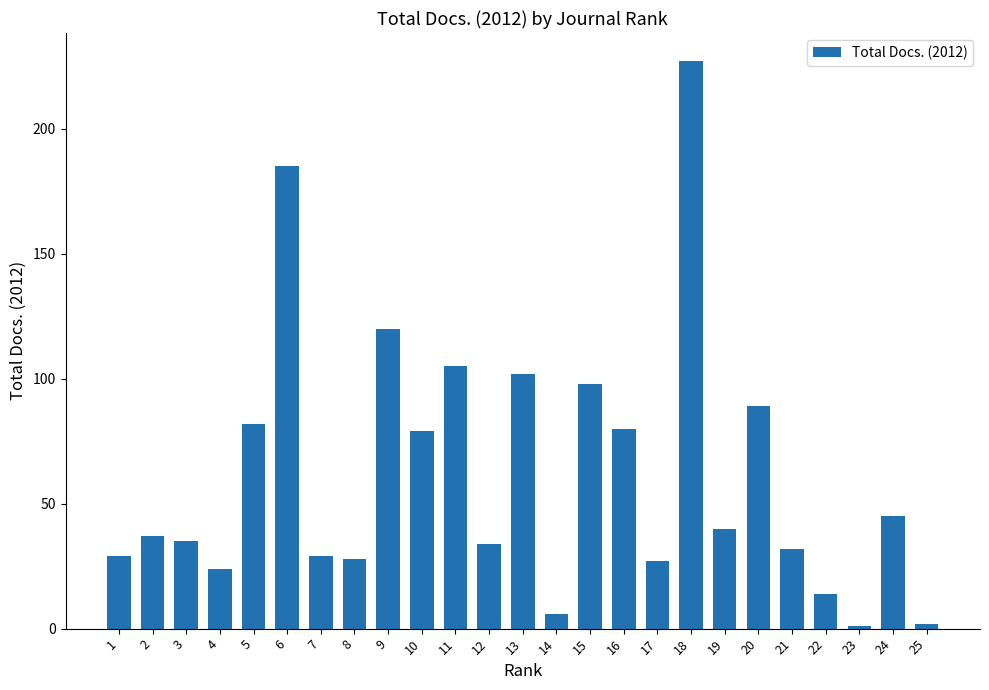

What is the greatest value displayed?

227